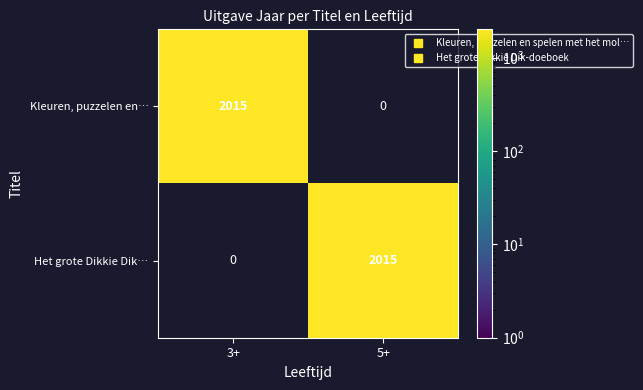

At 3+, list the series in order from largest to smallest.

Kleuren, puzzelen en…, Het grote Dikkie Dik…